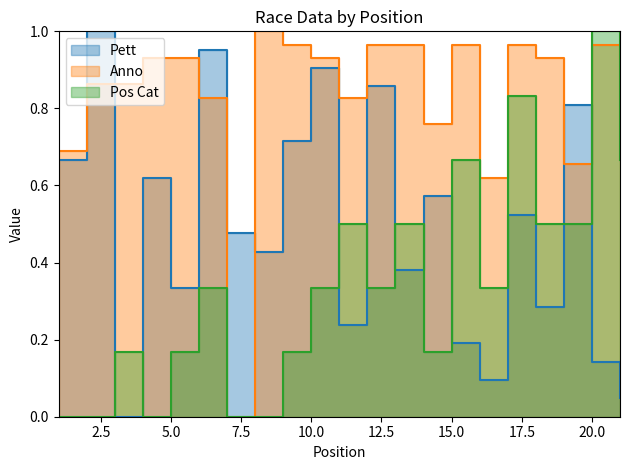

How many values in Anno are above zero?

20